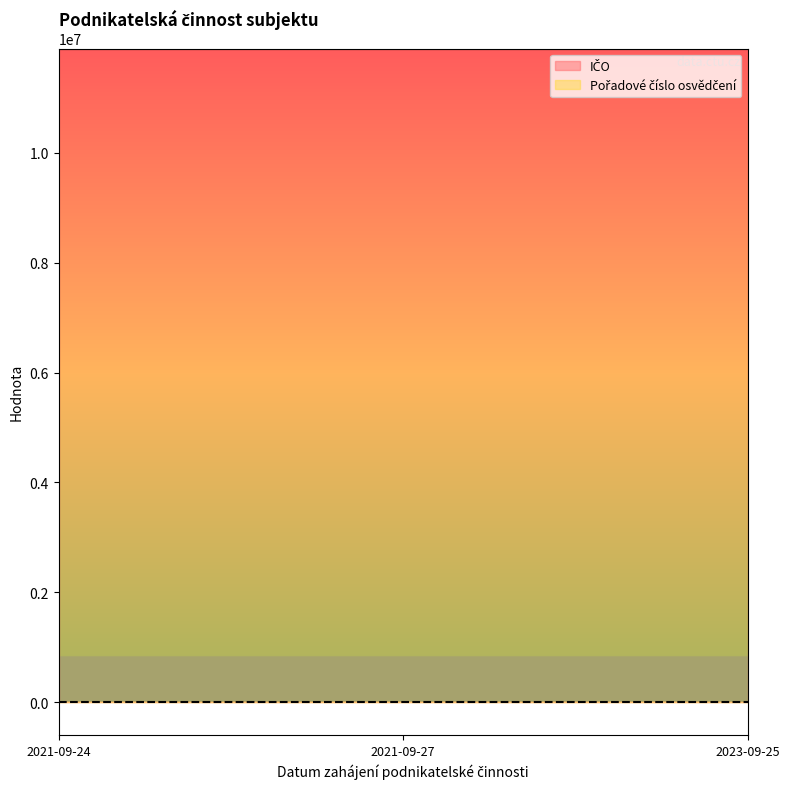

Which series has the widest spread of values?

IČO